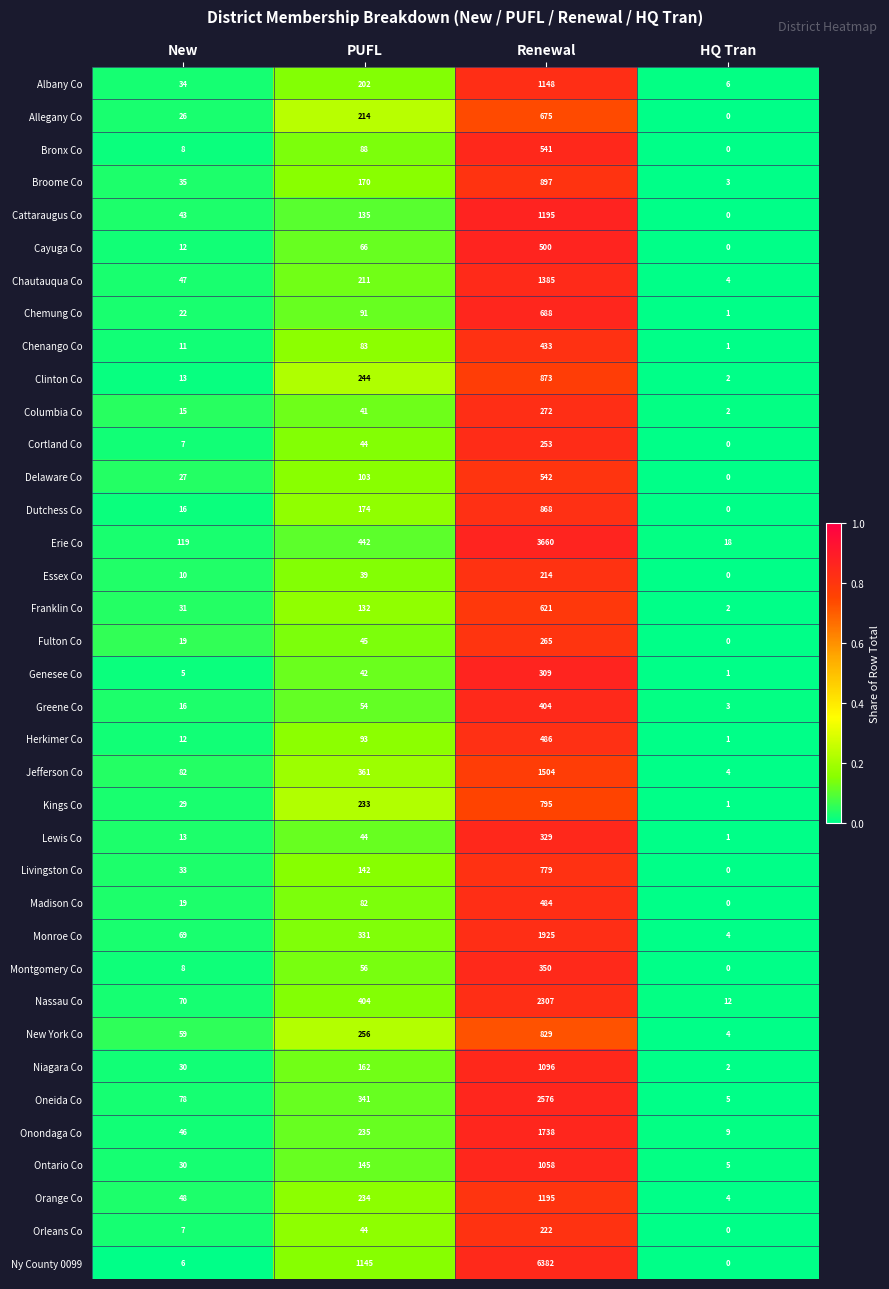

The value of Dutchess Co at HQ Tran is -574. True or false?

False